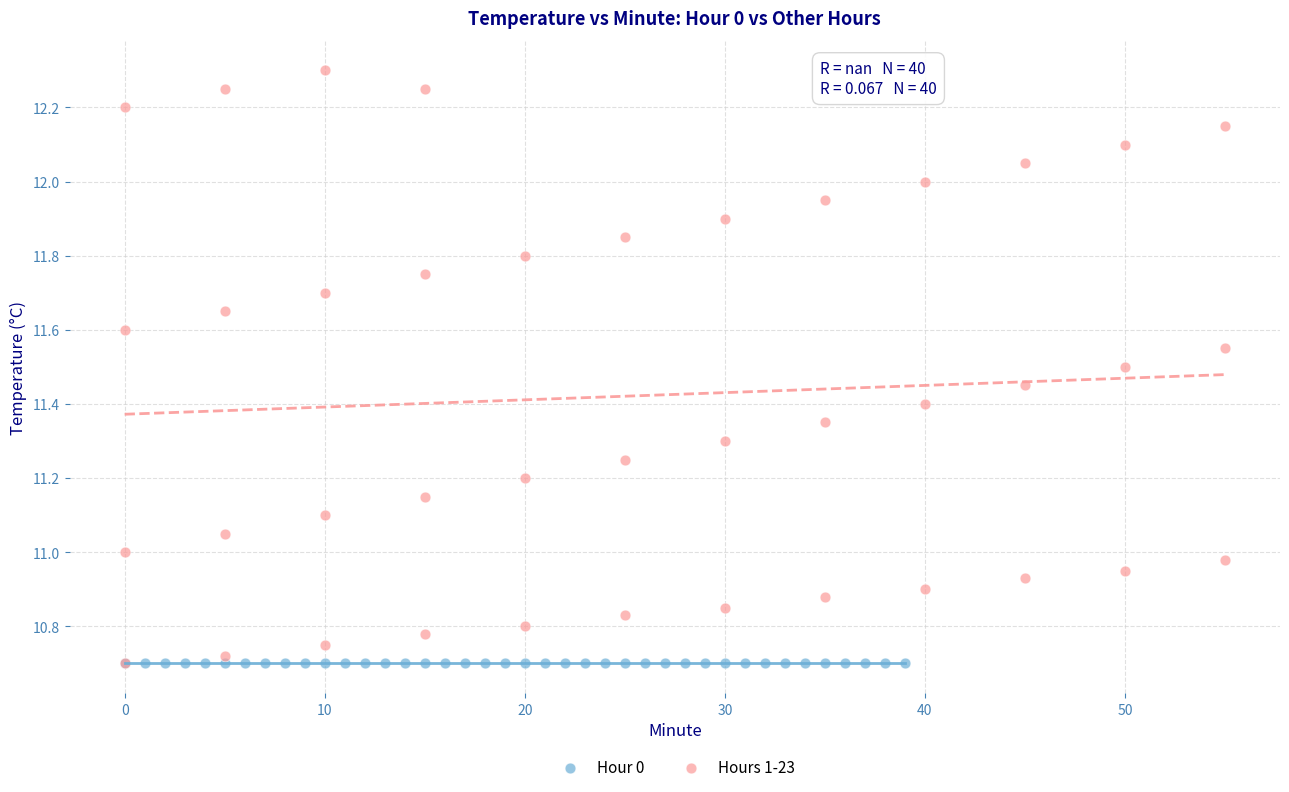

Which series contains the highest Y value?

Hours 1-23